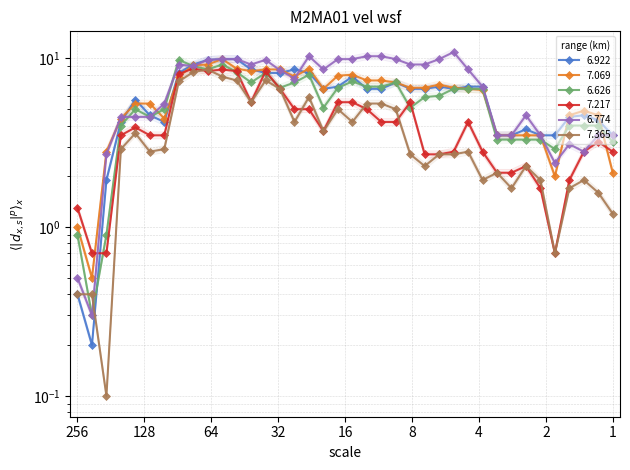

How many lines are shown in the chart?

6